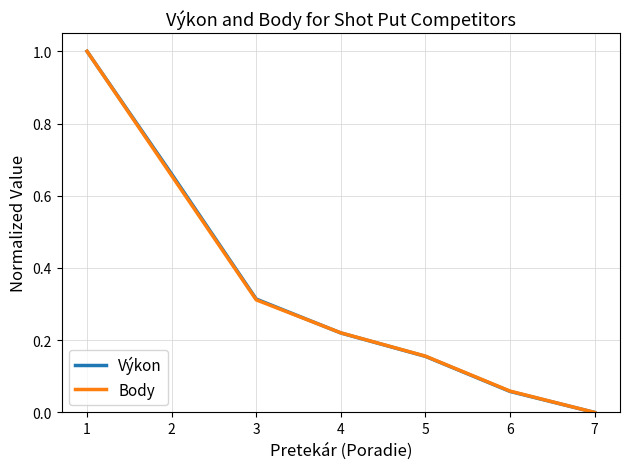

Is the value of Výkon at 7 greater than the value of Body at 2?

No